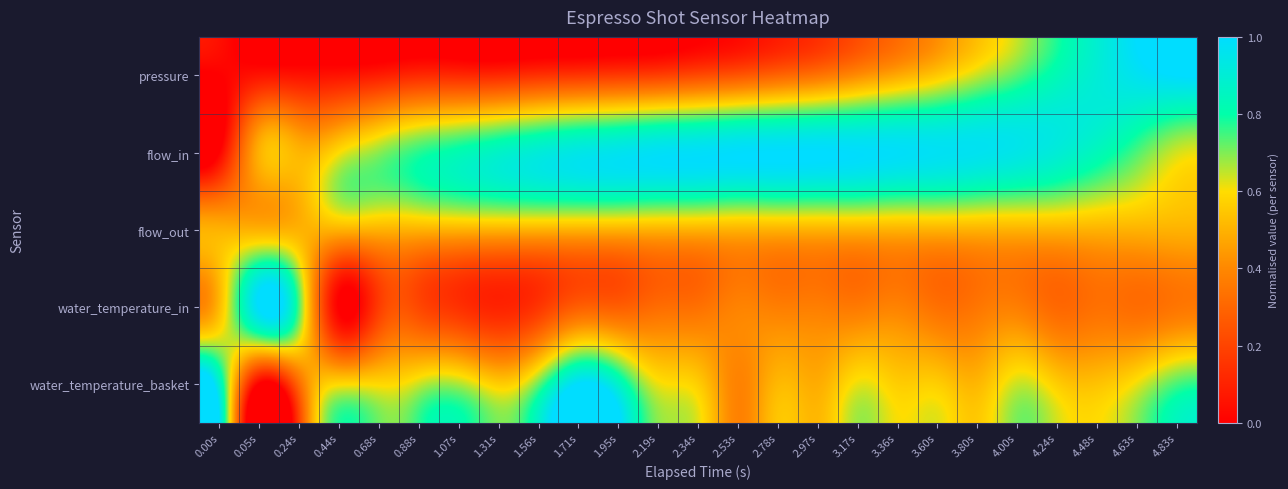

Reading right to left, list all the values displayed in this chart.

pressure: 4.83s=1.0	4.63s=1.0	4.48s=0.9	4.24s=0.8	4.00s=0.7	3.80s=0.6	3.60s=0.6	3.36s=0.5	3.17s=0.4	2.97s=0.3	2.78s=0.3	2.53s=0.3	2.34s=0.2	2.19s=0.2	1.95s=0.2	1.71s=0.2	1.56s=0.1	1.31s=0.1	1.07s=0.1	0.88s=0.1	0.68s=0.1	0.44s=0.1	0.24s=0.1	0.05s=0.1	0.00s=0.0
flow_in: 4.83s=0.6	4.63s=0.7	4.48s=0.8	4.24s=0.9	4.00s=0.9	3.80s=1.0	3.60s=1.0	3.36s=1.0	3.17s=1.0	2.97s=1.0	2.78s=1.0	2.53s=1.0	2.34s=1.0	2.19s=1.0	1.95s=1.0	1.71s=0.9	1.56s=0.9	1.31s=0.9	1.07s=0.8	0.88s=0.8	0.68s=0.7	0.44s=0.6	0.24s=0.5	0.05s=0.5	0.00s=0.0
flow_out: 4.83s=0.5	4.63s=0.5	4.48s=0.5	4.24s=0.5	4.00s=0.5	3.80s=0.5	3.60s=0.5	3.36s=0.5	3.17s=0.5	2.97s=0.5	2.78s=0.5	2.53s=0.5	2.34s=0.5	2.19s=0.5	1.95s=0.5	1.71s=0.5	1.56s=0.5	1.31s=0.5	1.07s=0.5	0.88s=0.5	0.68s=0.5	0.44s=0.5	0.24s=0.5	0.05s=0.5	0.00s=0.5
water_temperature_in: 4.83s=0.3	4.63s=0.3	4.48s=0.3	4.24s=0.3	4.00s=0.4	3.80s=0.3	3.60s=0.3	3.36s=0.4	3.17s=0.4	2.97s=0.4	2.78s=0.4	2.53s=0.4	2.34s=0.3	2.19s=0.3	1.95s=0.3	1.71s=0.3	1.56s=0.2	1.31s=0.1	1.07s=0.1	0.88s=0.2	0.68s=0.2	0.44s=0.0	0.24s=0.7	0.05s=1.0	0.00s=0.5
water_temperature_basket: 4.83s=0.7	4.63s=0.6	4.48s=0.5	4.24s=0.6	4.00s=0.6	3.80s=0.5	3.60s=0.6	3.36s=0.6	3.17s=0.6	2.97s=0.5	2.78s=0.5	2.53s=0.4	2.34s=0.6	2.19s=0.6	1.95s=0.9	1.71s=1.0	1.56s=0.7	1.31s=0.6	1.07s=0.7	0.88s=0.6	0.68s=0.6	0.44s=0.6	0.24s=0.3	0.05s=0.0	0.00s=0.9